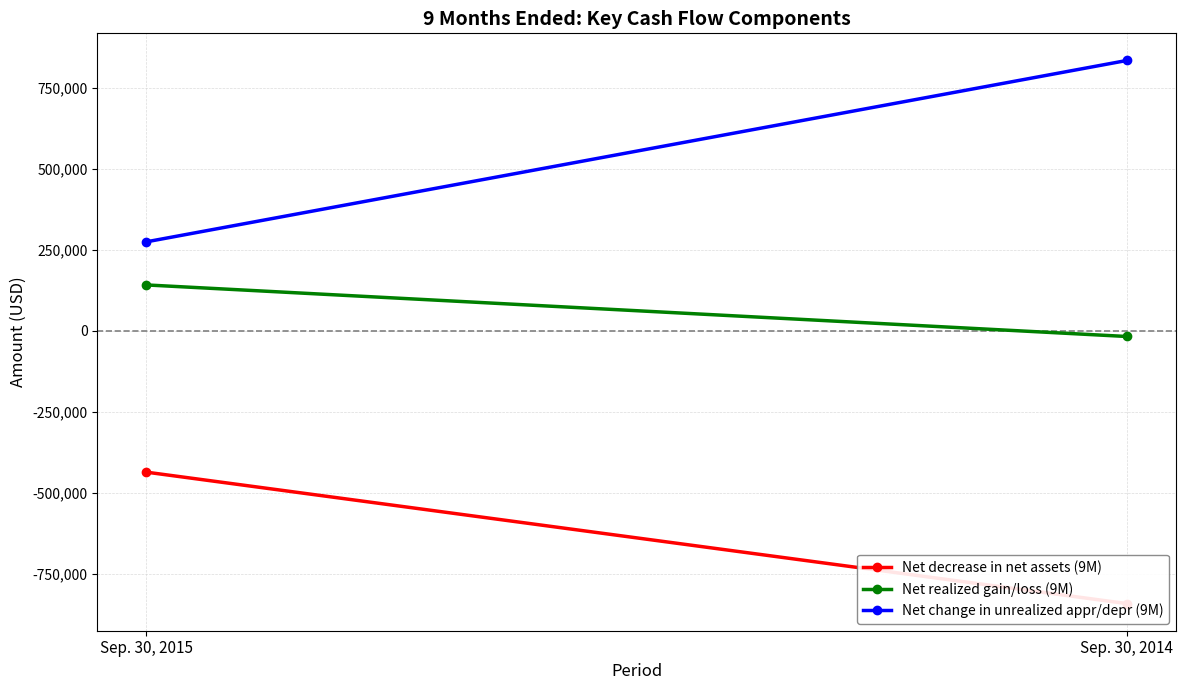

Reading right to left, extract all data points from this chart.

Net decrease in net assets (9M): Sep. 30, 2014=-840793	Sep. 30, 2015=-435607
Net realized gain/loss (9M): Sep. 30, 2014=-17317	Sep. 30, 2015=141641
Net change in unrealized appr/depr (9M): Sep. 30, 2014=833667	Sep. 30, 2015=274578